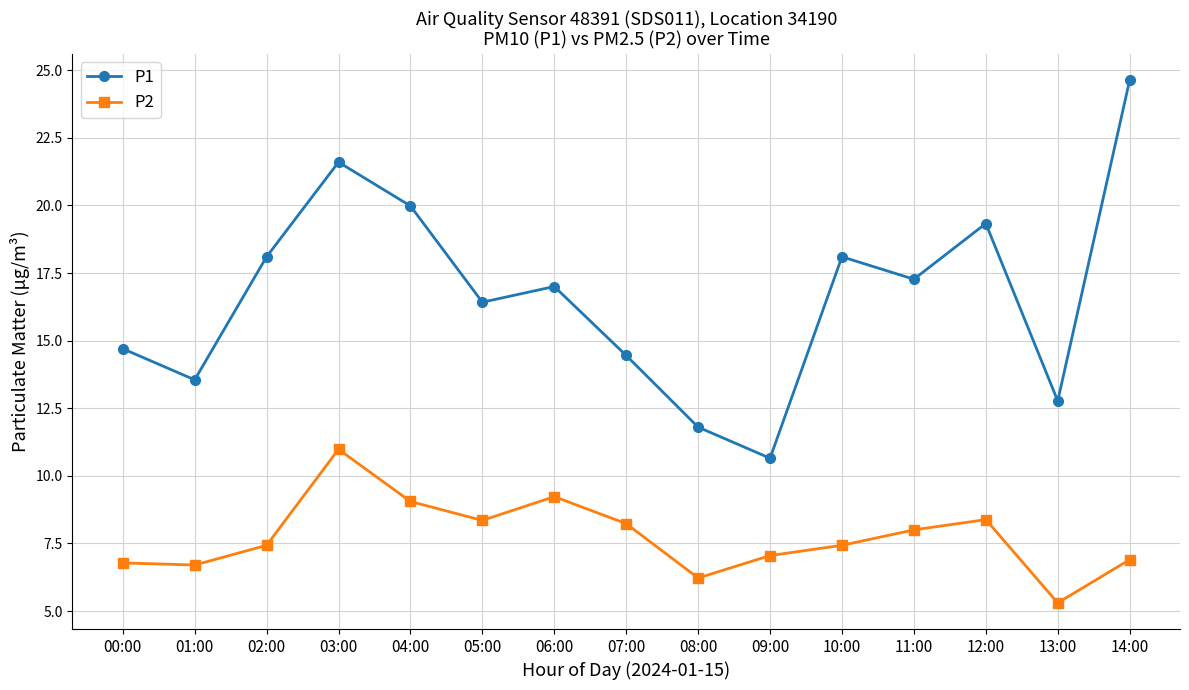

What is the spread (max minus min) of values at 03:00?

10.6